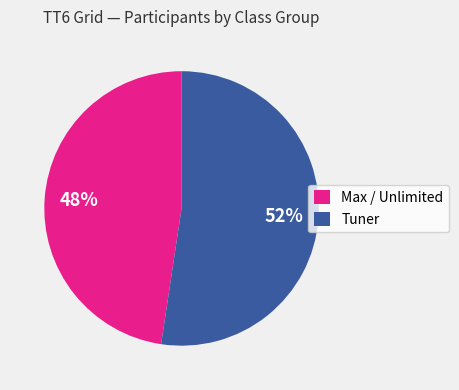

To the nearest percent, what percentage of the pie is Tuner?

52%